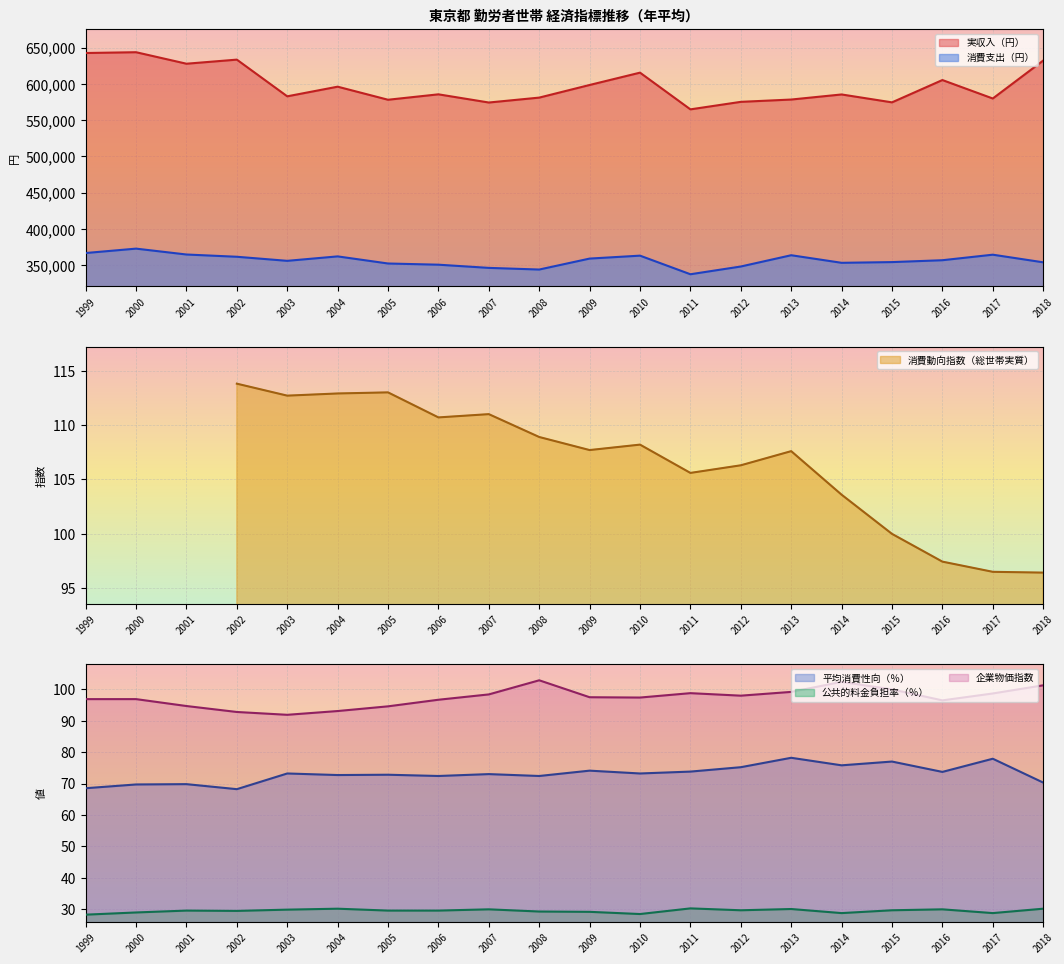

Is the value of 実収入（円） at 2001 greater than the value of 消費支出（円） at 2014?

Yes